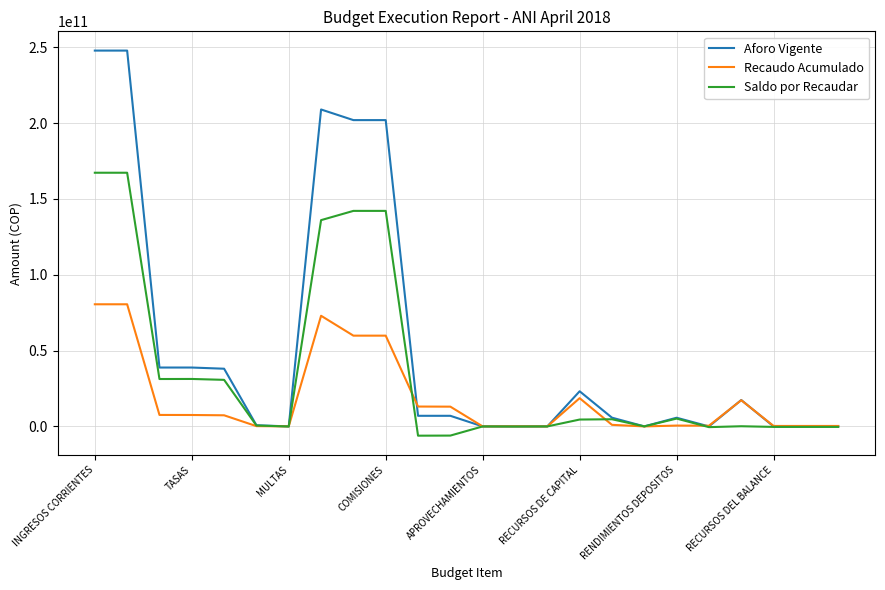

Which series has the largest total across all categories?

Aforo Vigente